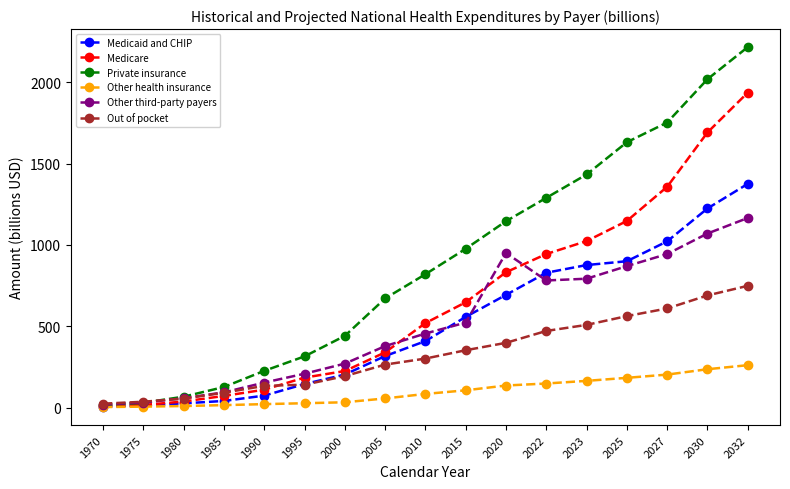

At which category is the sum across all series the highest?

2032